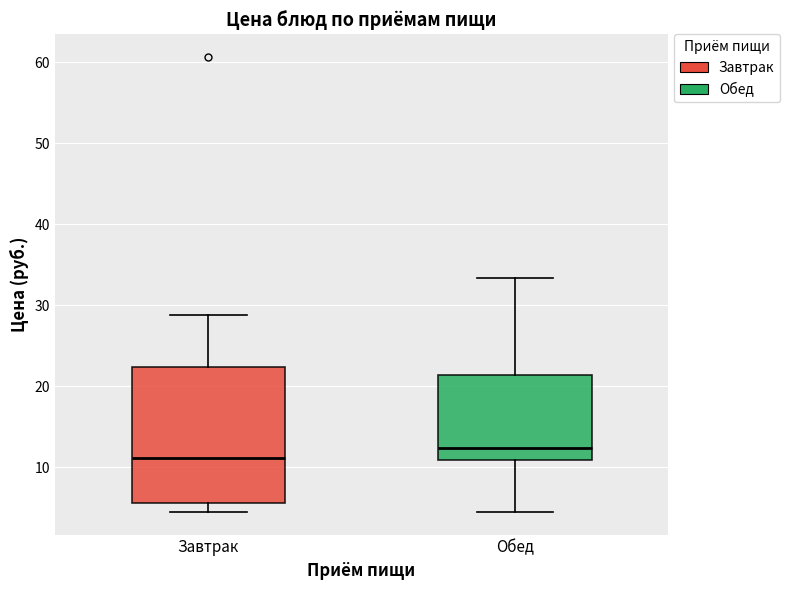

Where does the median line of the box for Обед sit on the y-axis? The values are not printed on the chart, so give them approximately, as read against the axis.

12